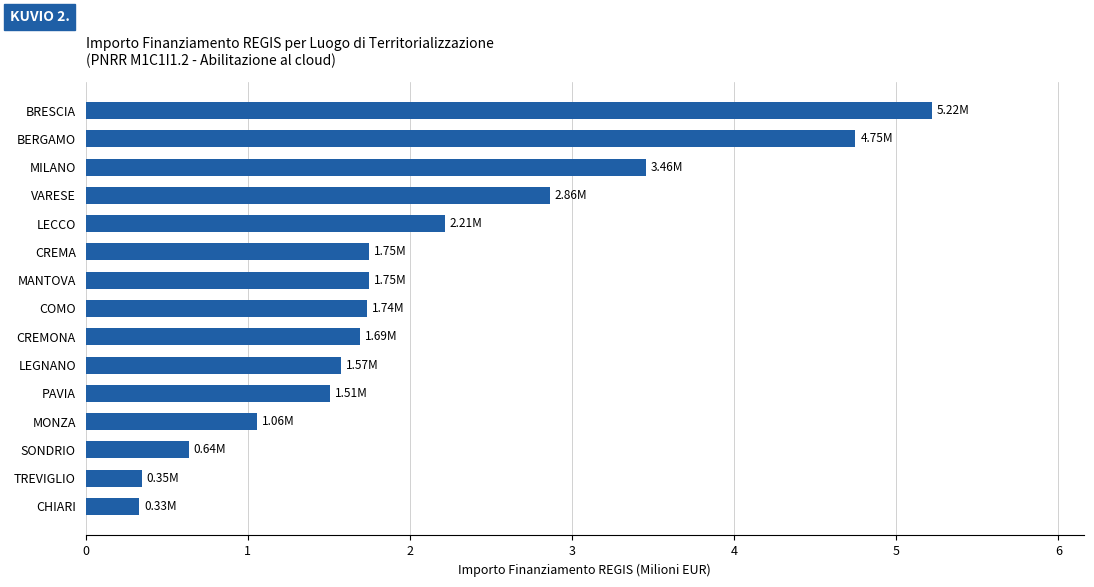

What is the difference between the second highest and second lowest values?

4.4